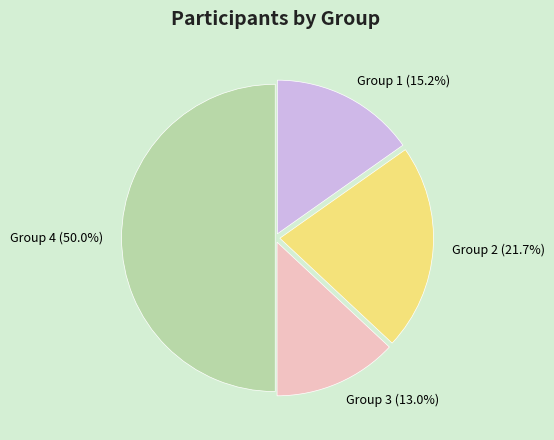

What is the ratio of the value at Group 3 to the value at Group 2?

0.6